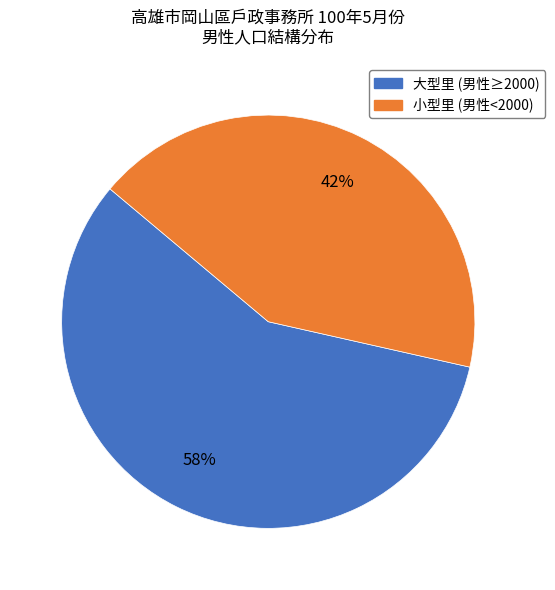

To the nearest percent, what is the average slice percentage?

50%